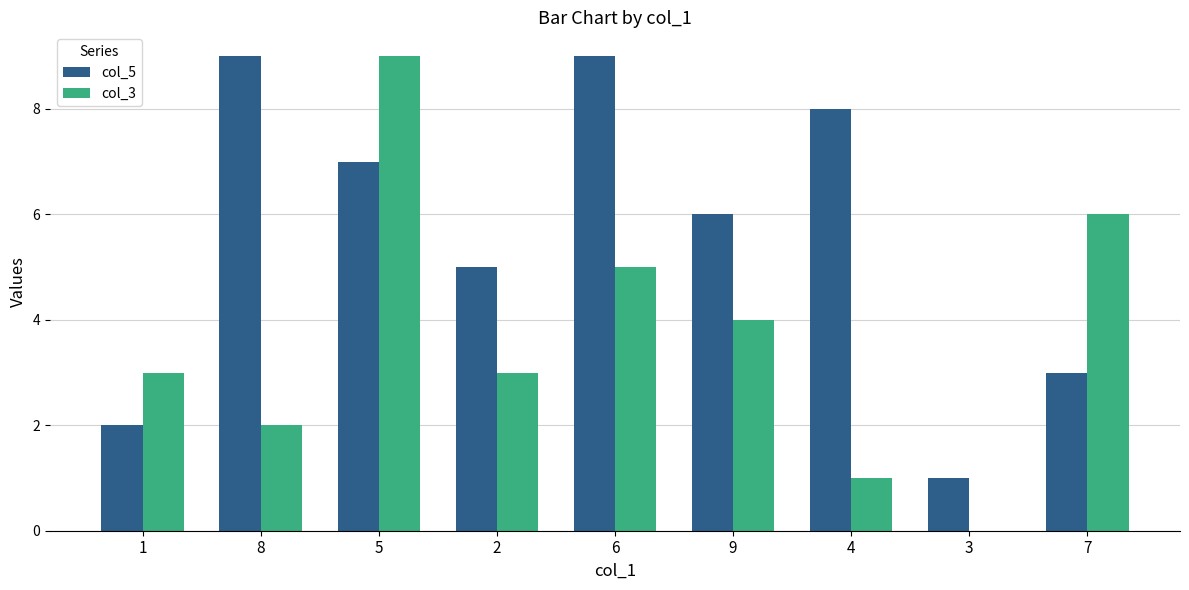

What is the greatest value displayed?

9